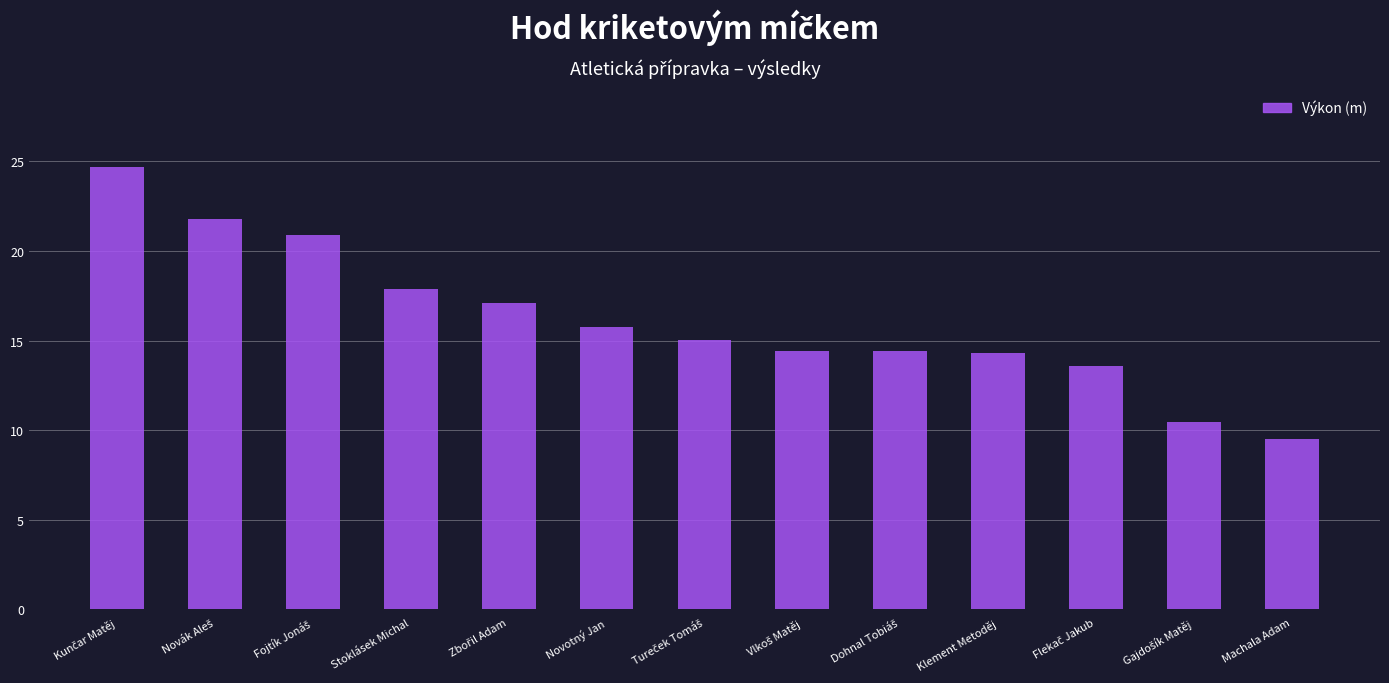

What is the smallest value displayed?

9.5